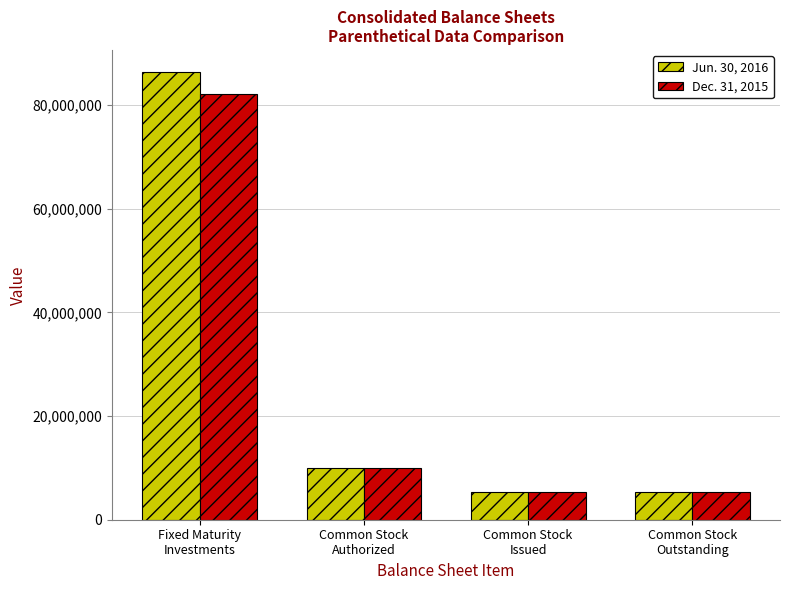

At how many categories does at least one series exceed 86104148?

1